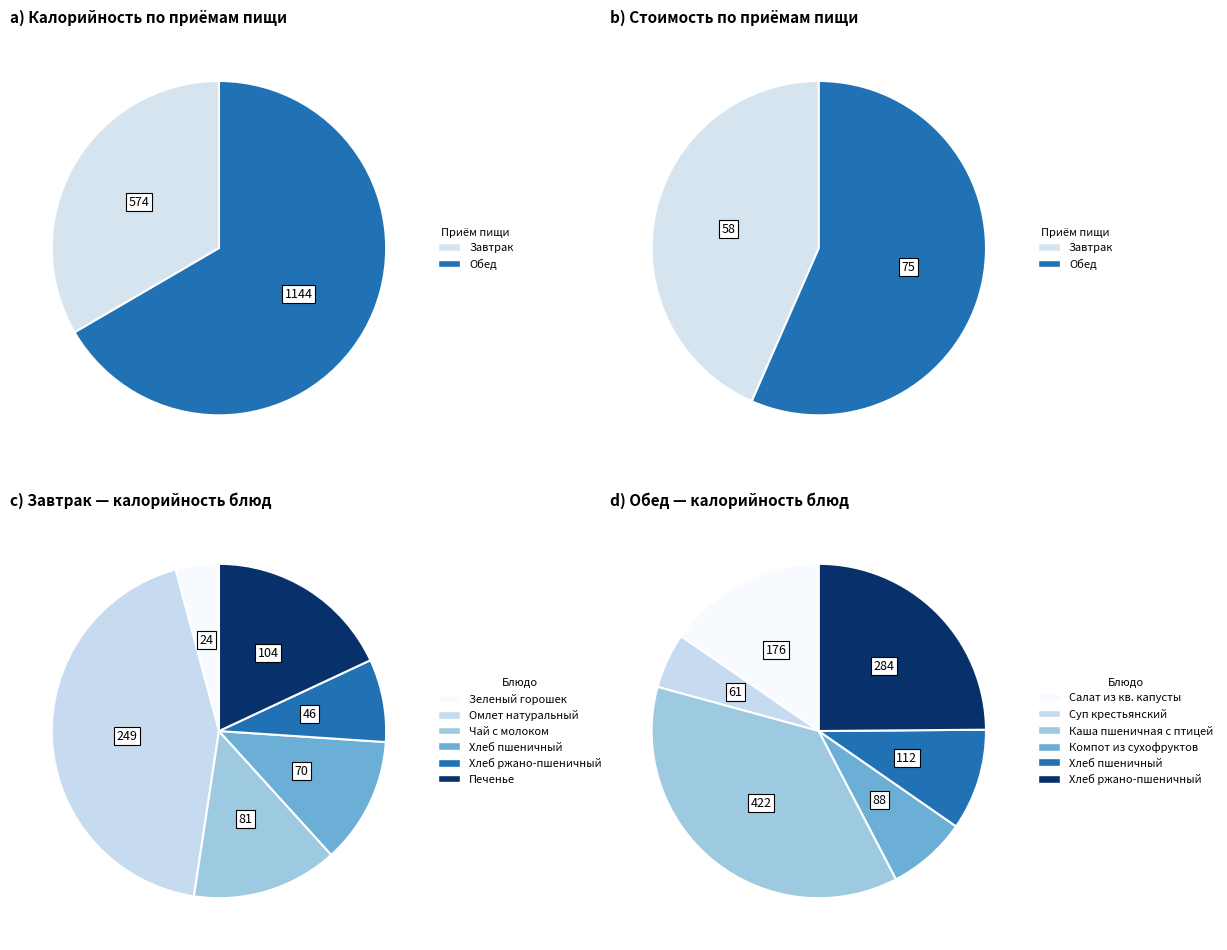

Does 1 account for over 50% of the chart?

No